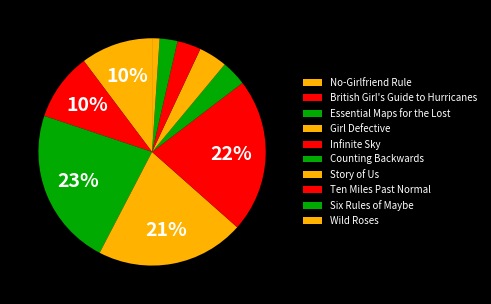

To the nearest percent, what portion does Essential Maps for the Lost represent?

23%